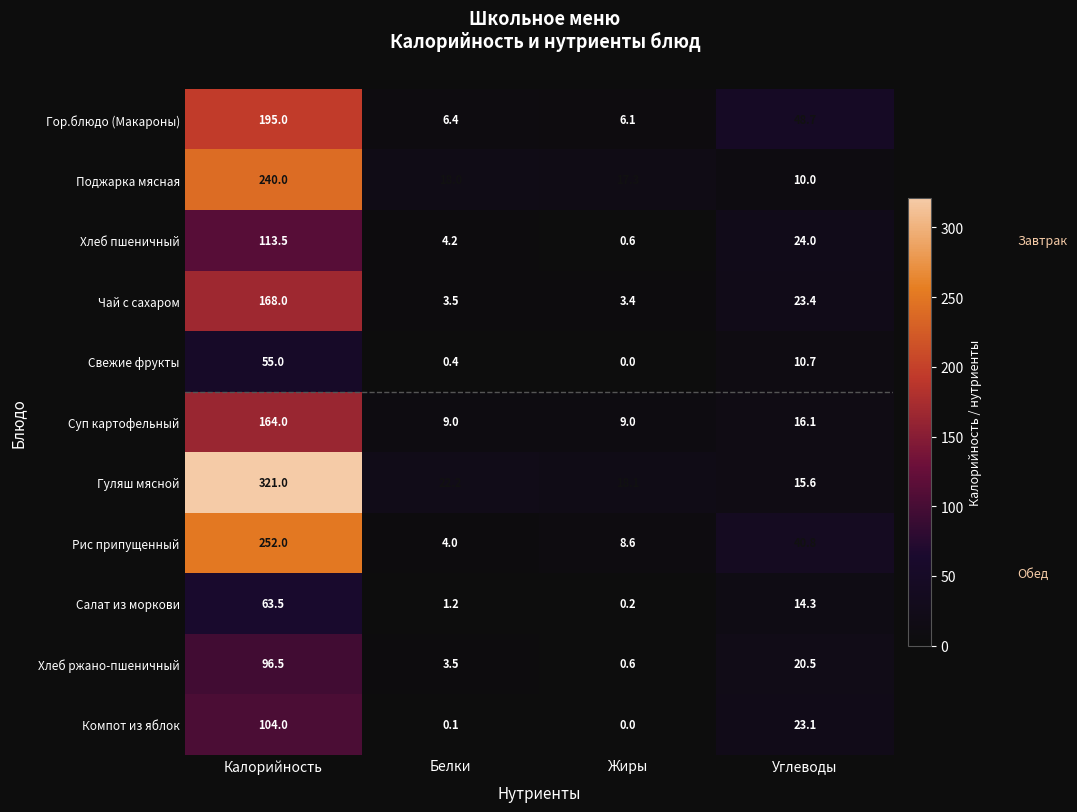

Which category has the highest value in the Суп картофельный series?

Калорийность